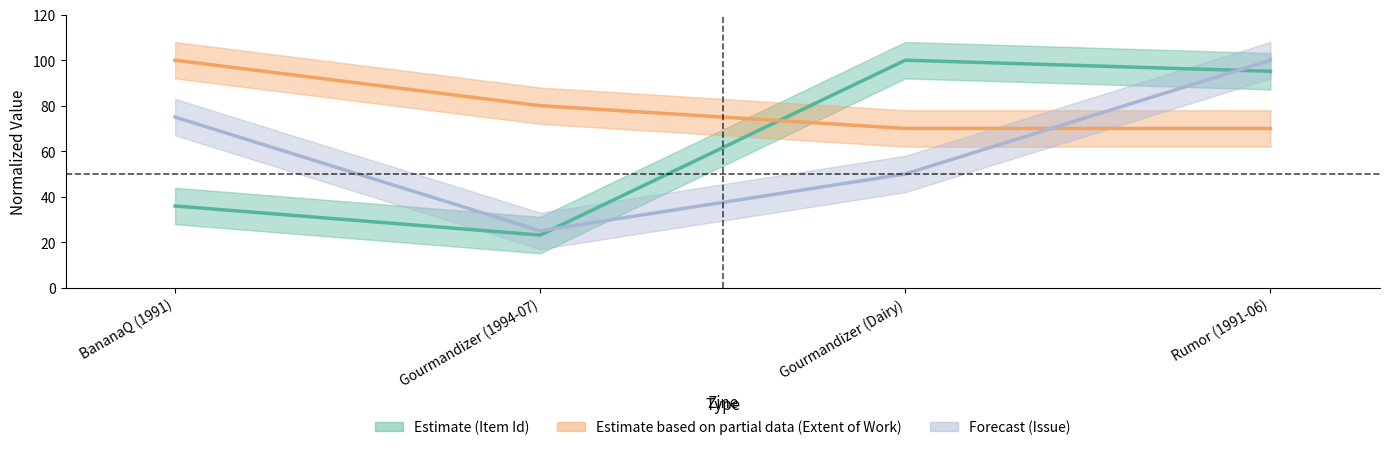

What is the value of the Issue point at the 2nd from the left?

25.0